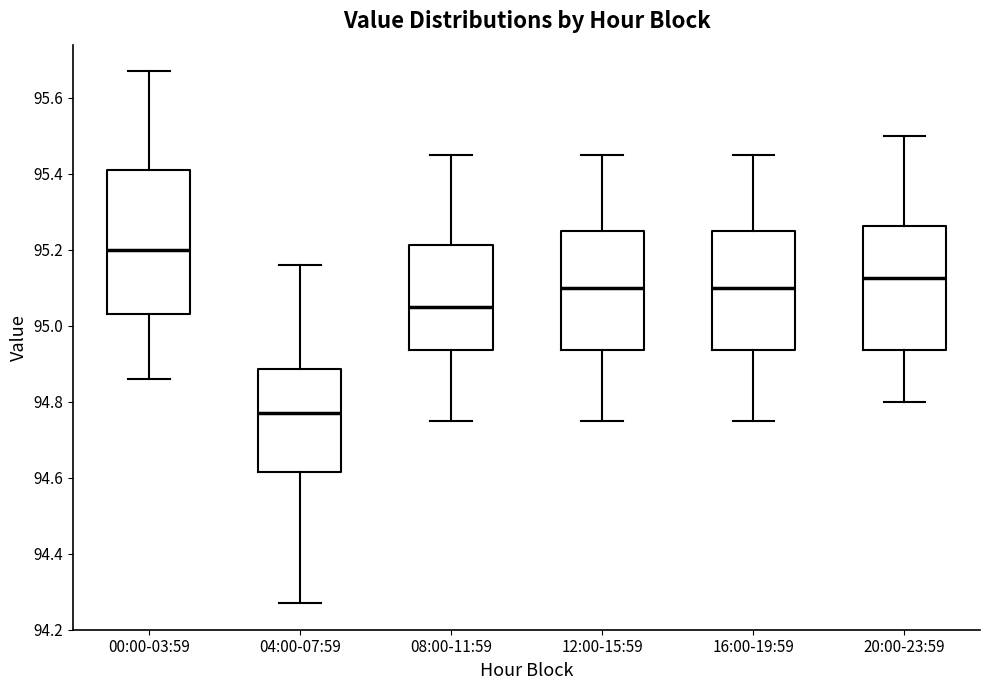

Where does the upper whisker of the box for 08:00-11:59 end on the y-axis? The values are not printed on the chart, so give them approximately, as read against the axis.

95.46